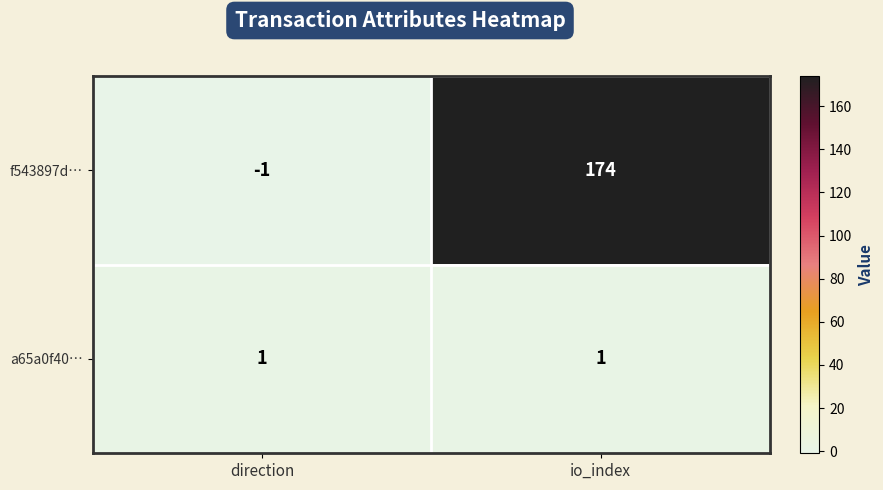

Read the f543897d… value at io_index, to the nearest 5.

175